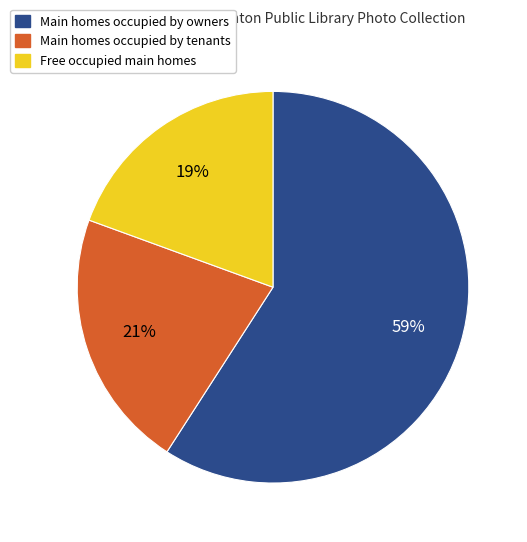

True or false: Main homes occupied by owners accounts for 59% of the total.

True